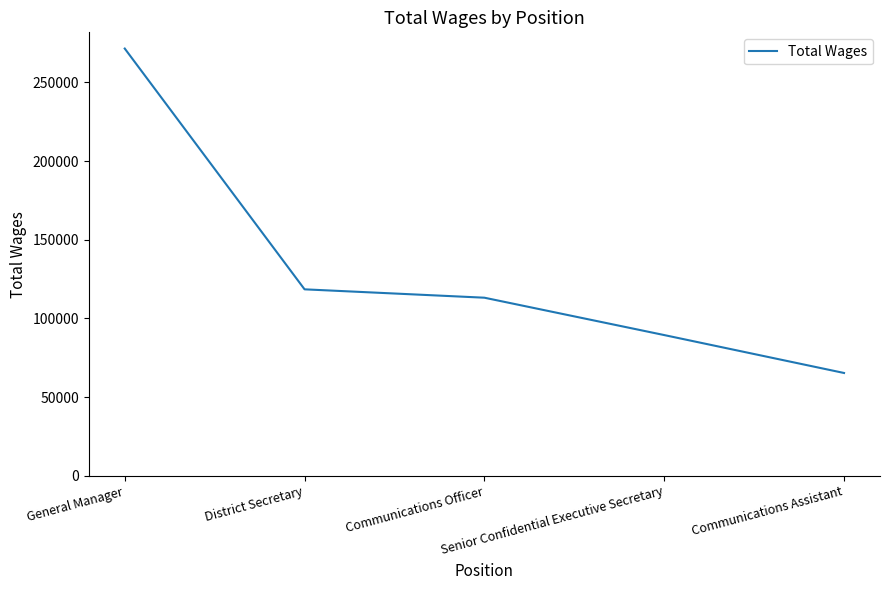

The chart shows a value of 65353 at Communications Assistant. True or false?

True